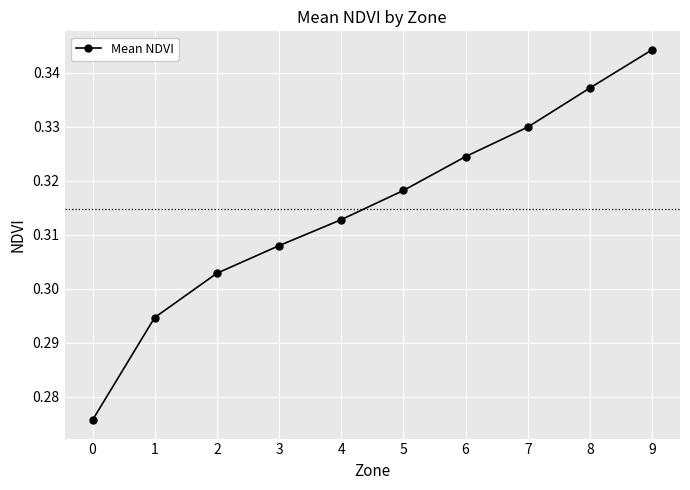

The chart shows a value of 0.5 at 5. True or false?

False